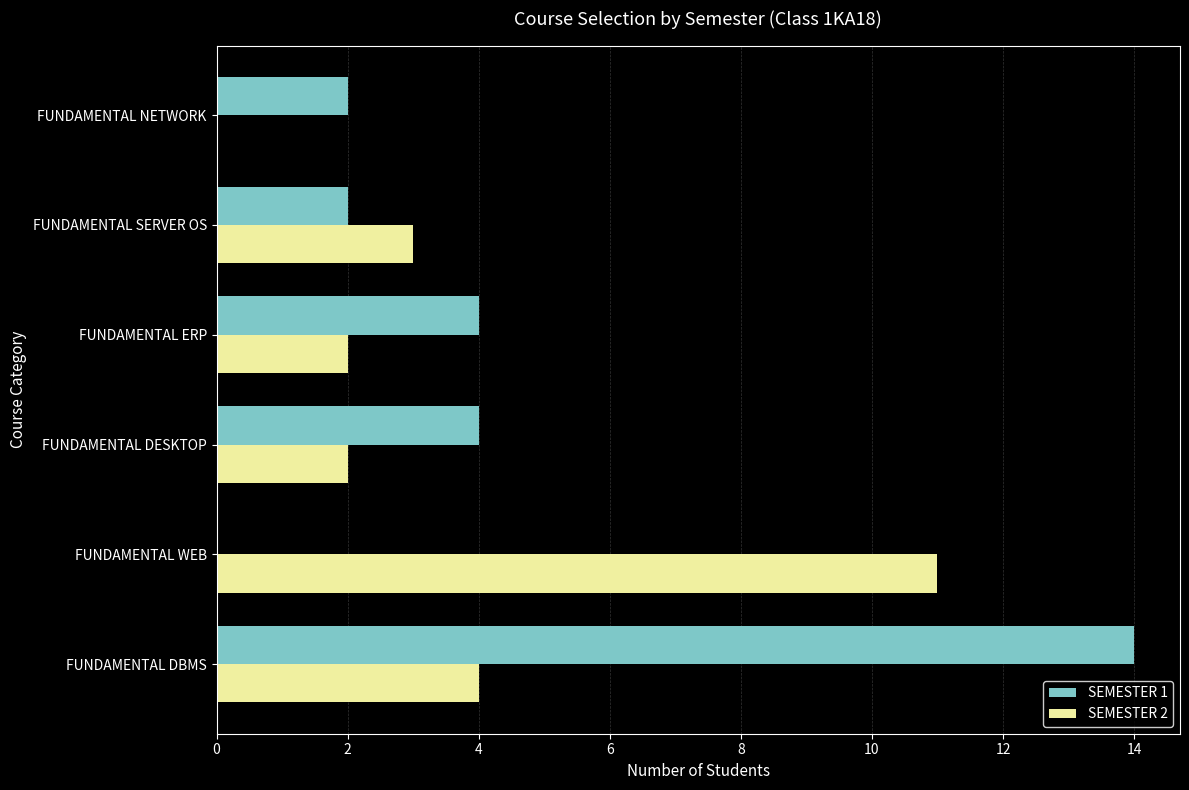

Between FUNDAMENTAL SERVER OS and FUNDAMENTAL NETWORK, which series saw the biggest shift?

SEMESTER 2